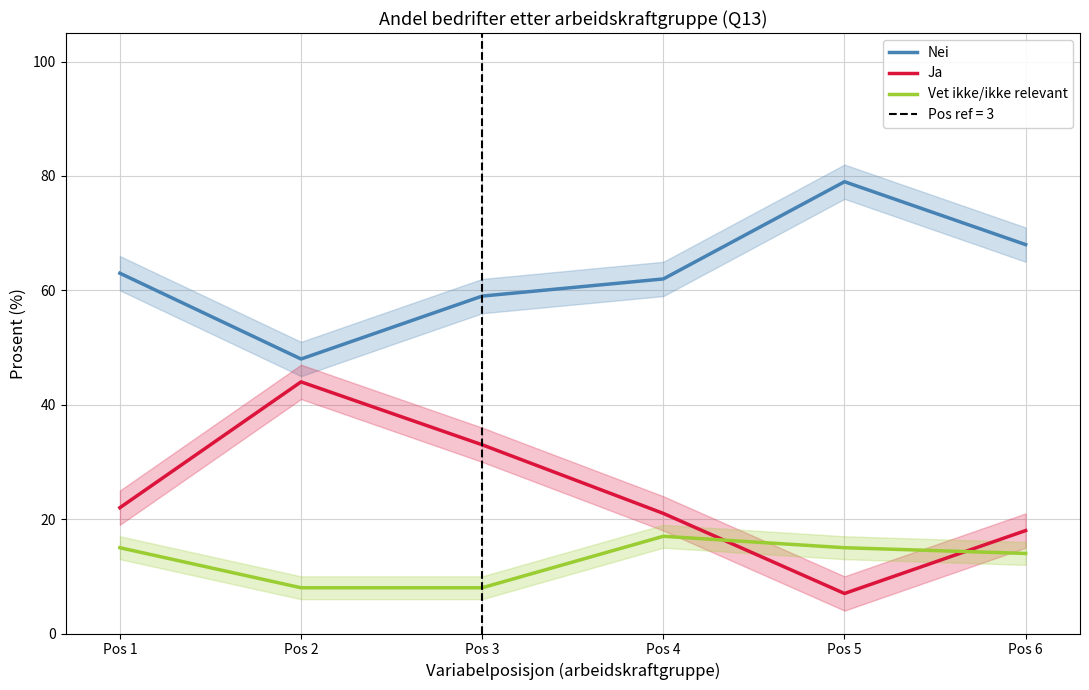

How many values in the Nei series are below 63?

3